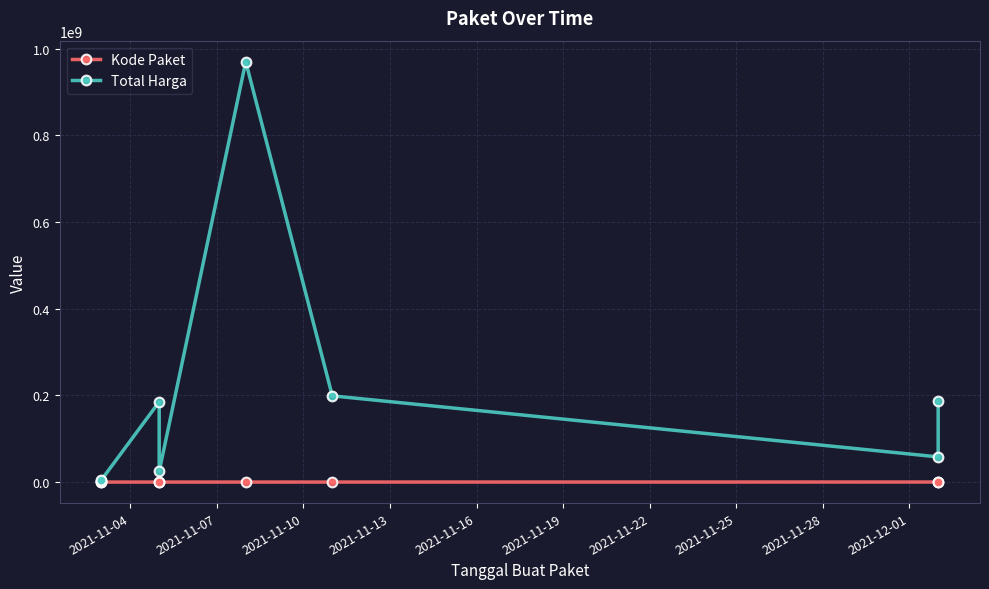

Does the chart have visible grid lines?

Yes